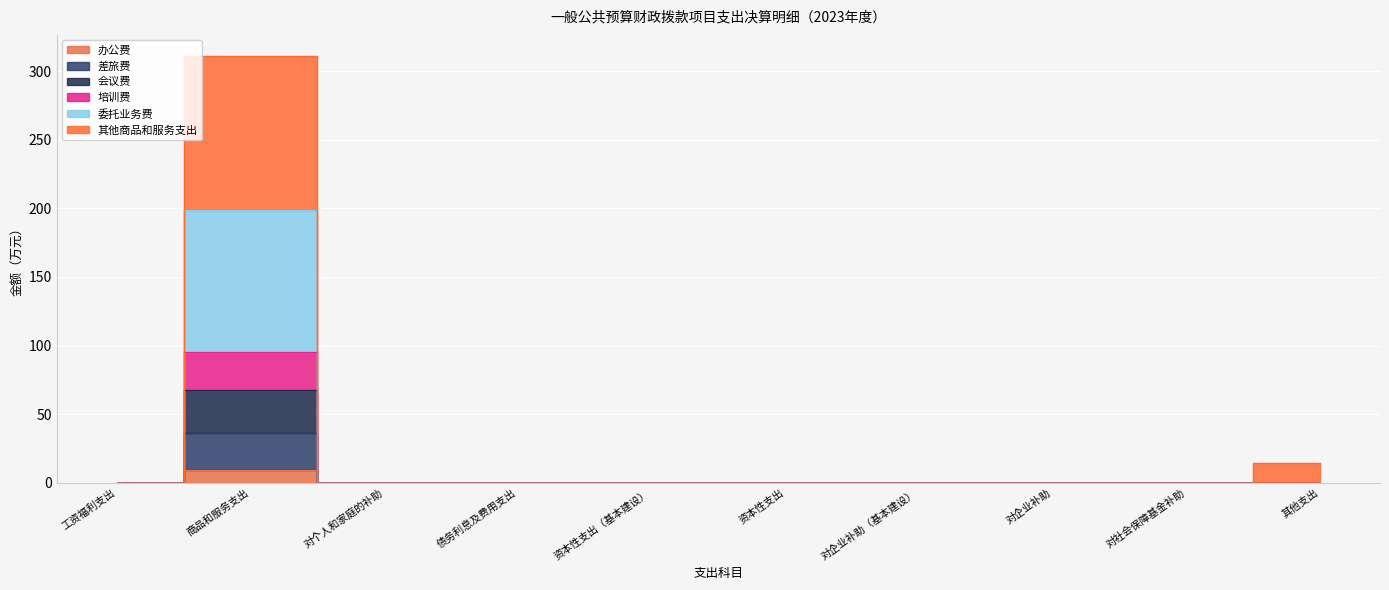

Which series changed the most between 商品和服务支出 and 其他支出?

其他商品和服务支出